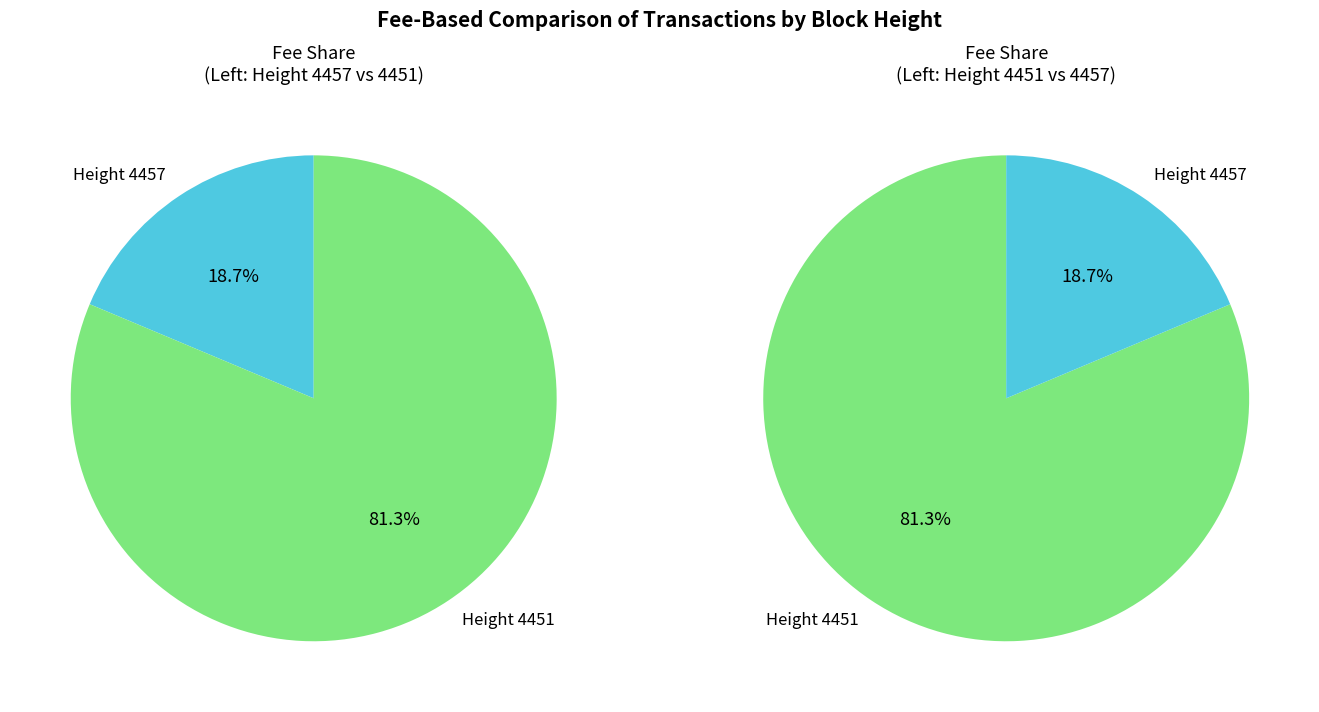

What is the total percentage of 4457 and 4451?

100.0%